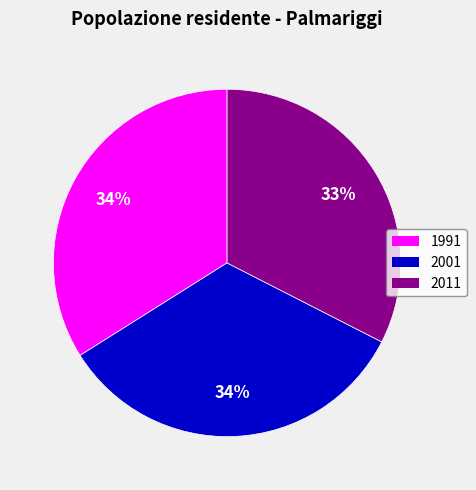

To the nearest percent, what is the average slice percentage?

33%